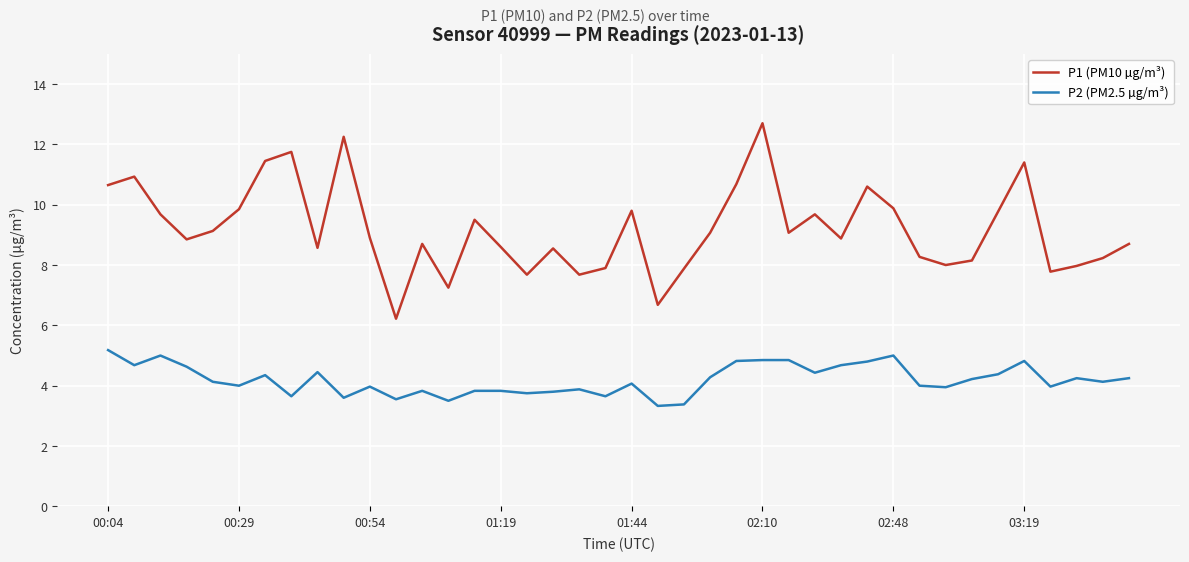

True or false: P1 (PM10 µg/m³) and P2 (PM2.5 µg/m³) intersect in this chart.

False